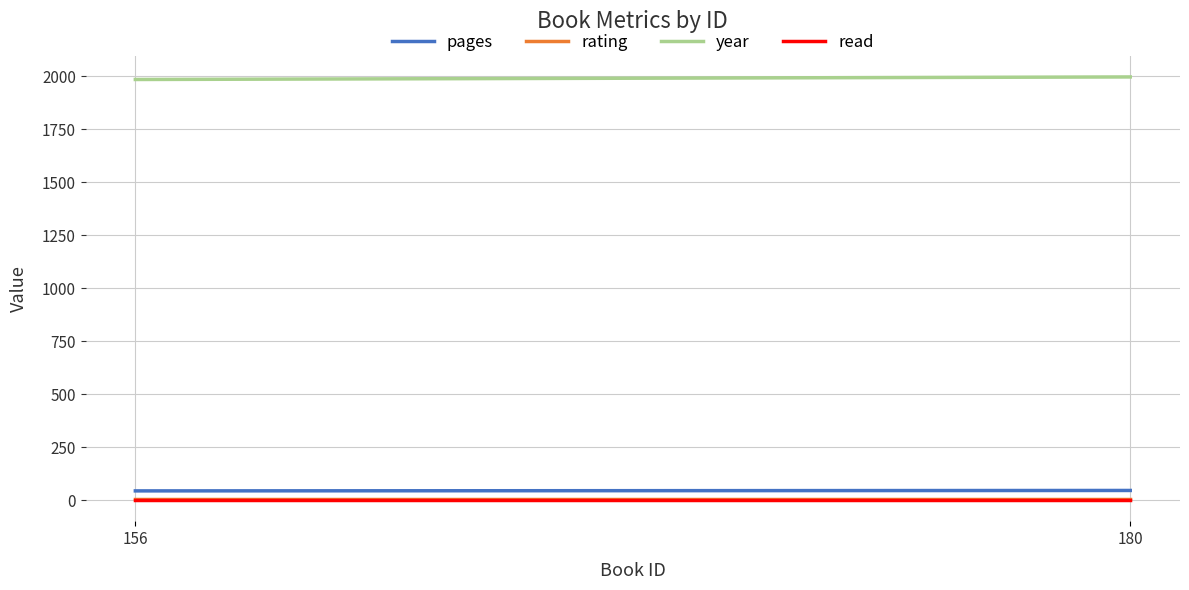

What is the sum of the year values at 180 and 156?

3980